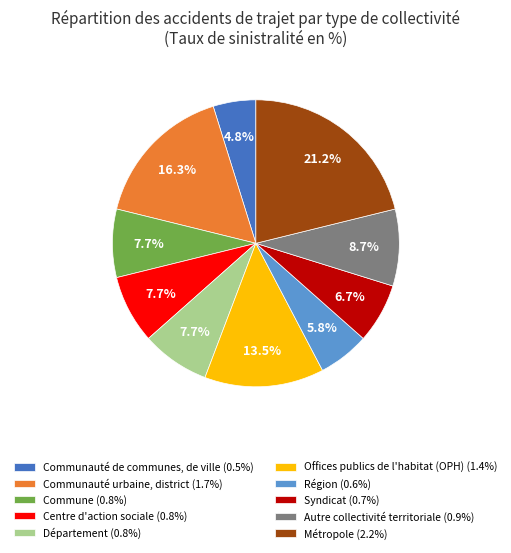

Do Métropole and Communauté urbaine, district together represent more than half of the pie?

No